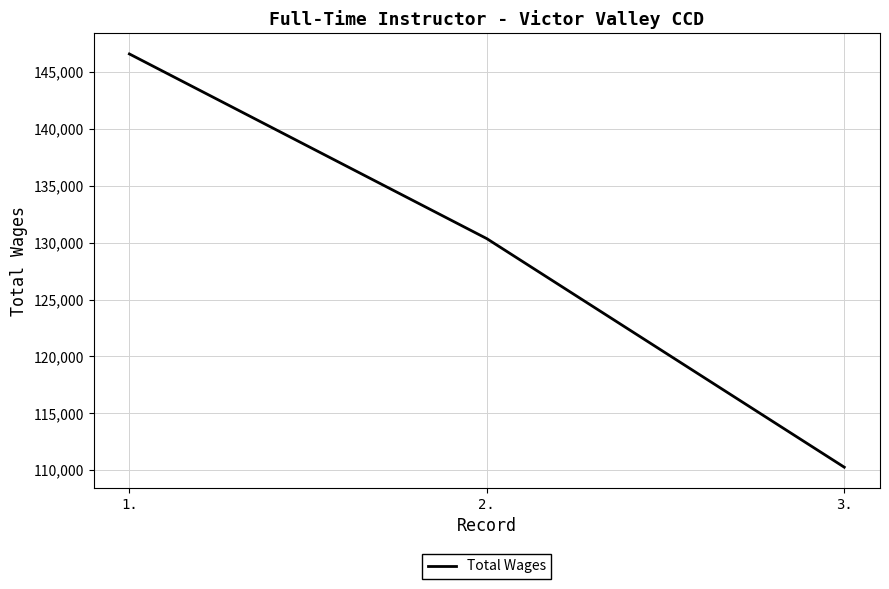

Count the values in the range 110258 to 146598.

3